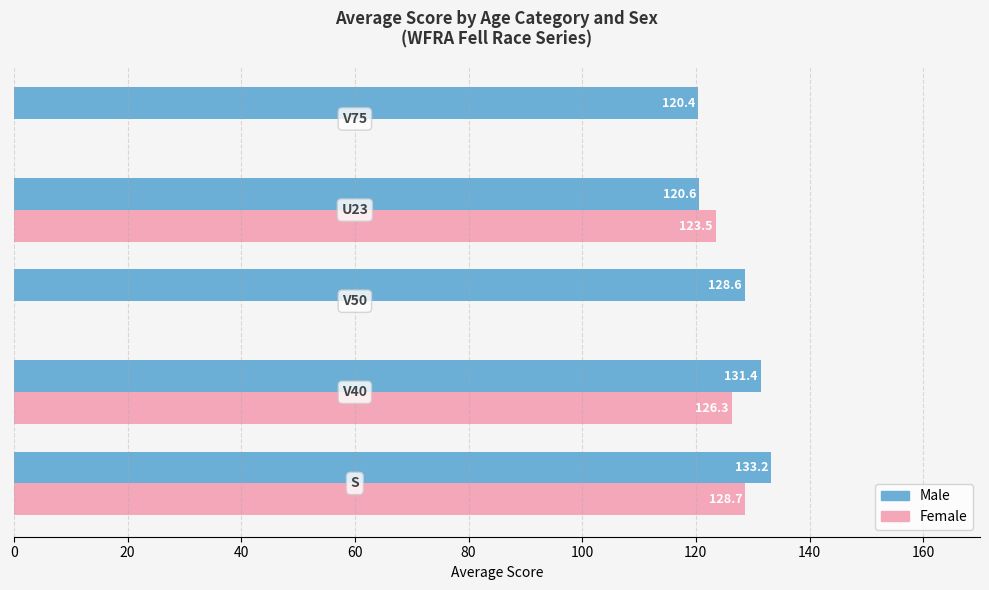

Which series has the largest total across all categories?

Male